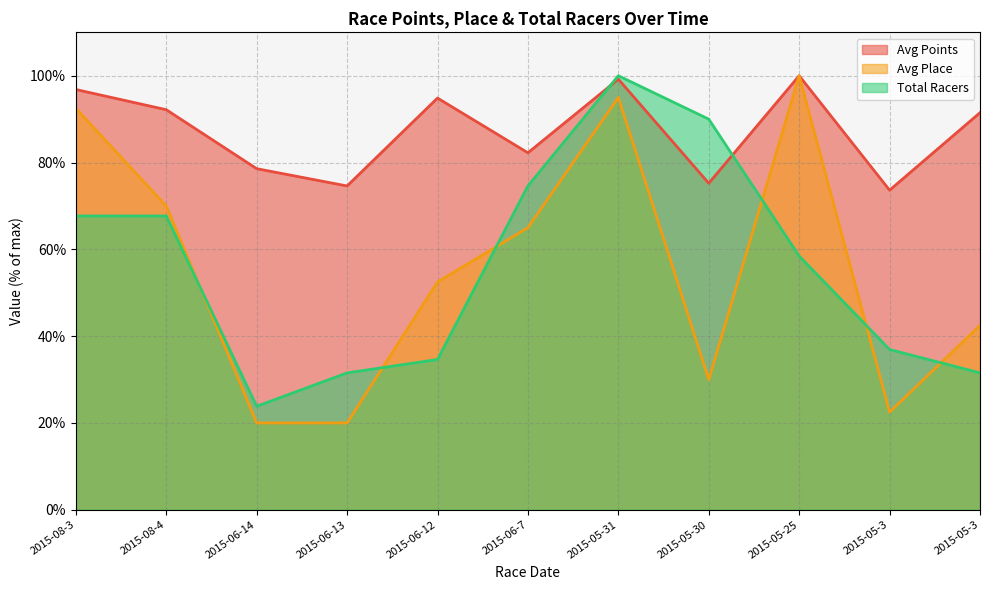

What are all the series names shown in the legend?

Avg Points, Avg Place, Total Racers